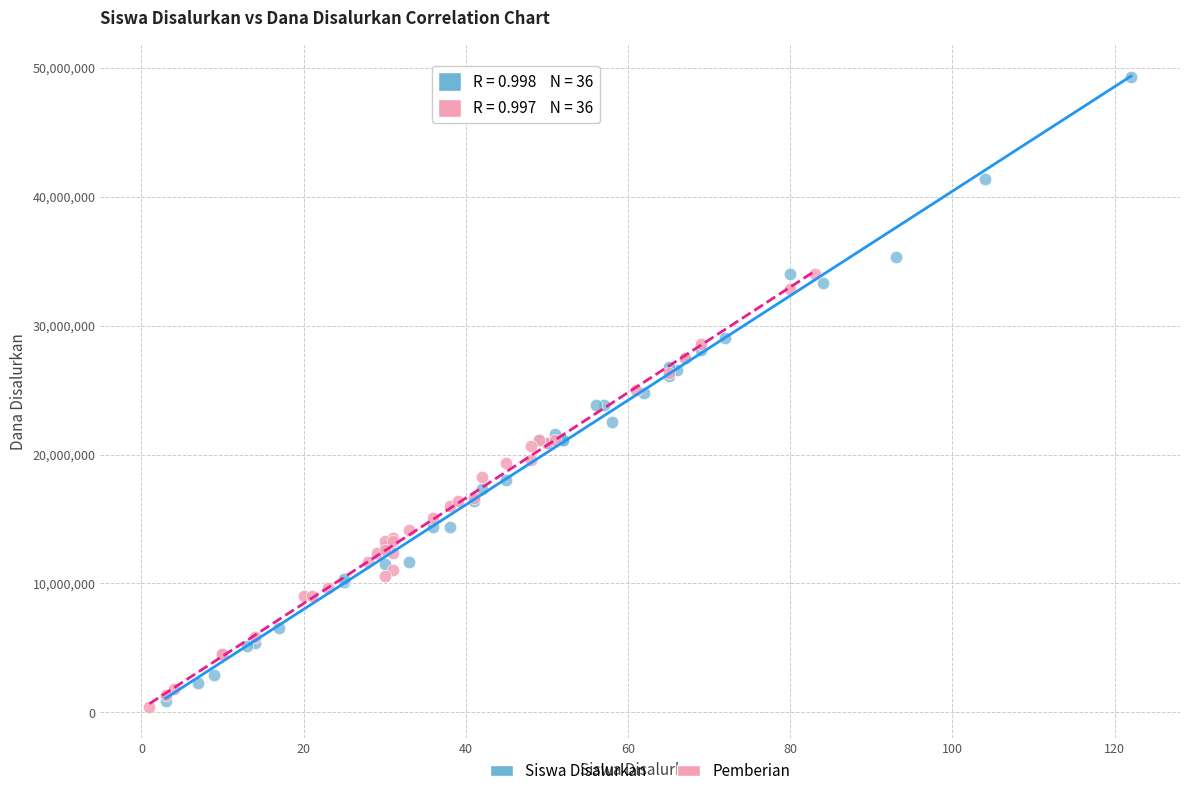

Which series contains the highest Y value?

Siswa Disalurkan